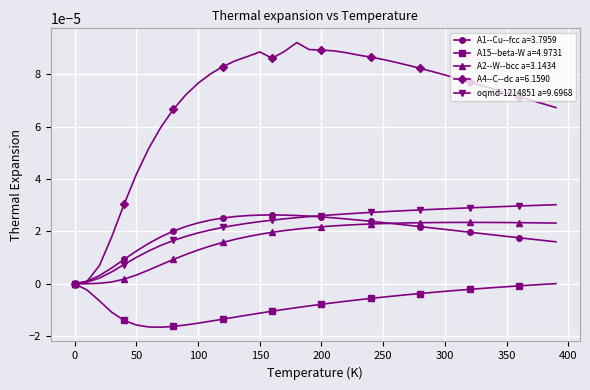

Which series has the largest total across all categories?

A4--C--dc a=6.1590